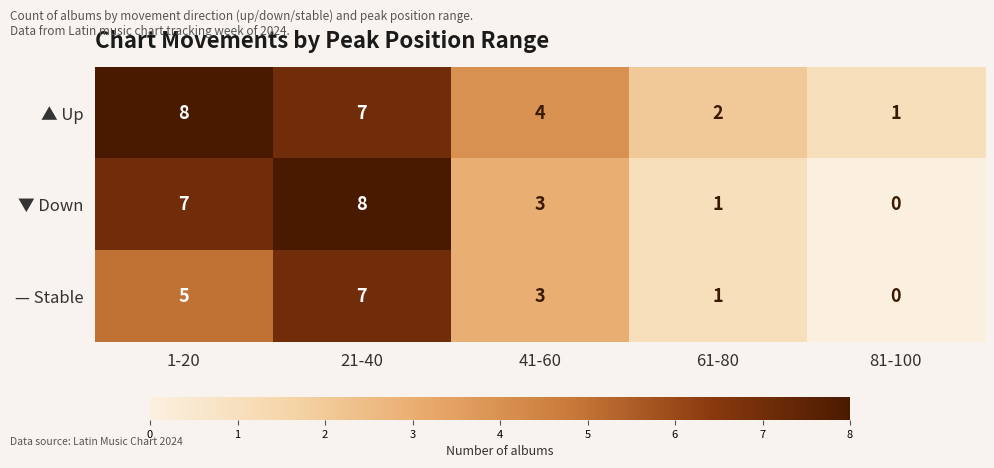

True or false: — Stable has a value of 3 at 21-40.

False